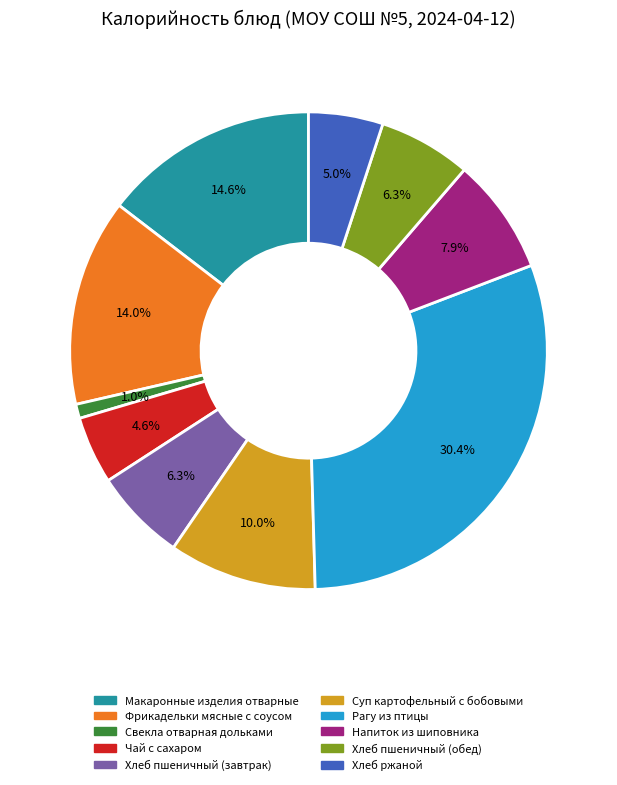

Approximately how many times larger is the value at Хлеб пшеничный (обед) compared to Хлеб пшеничный (завтрак)?

1.0